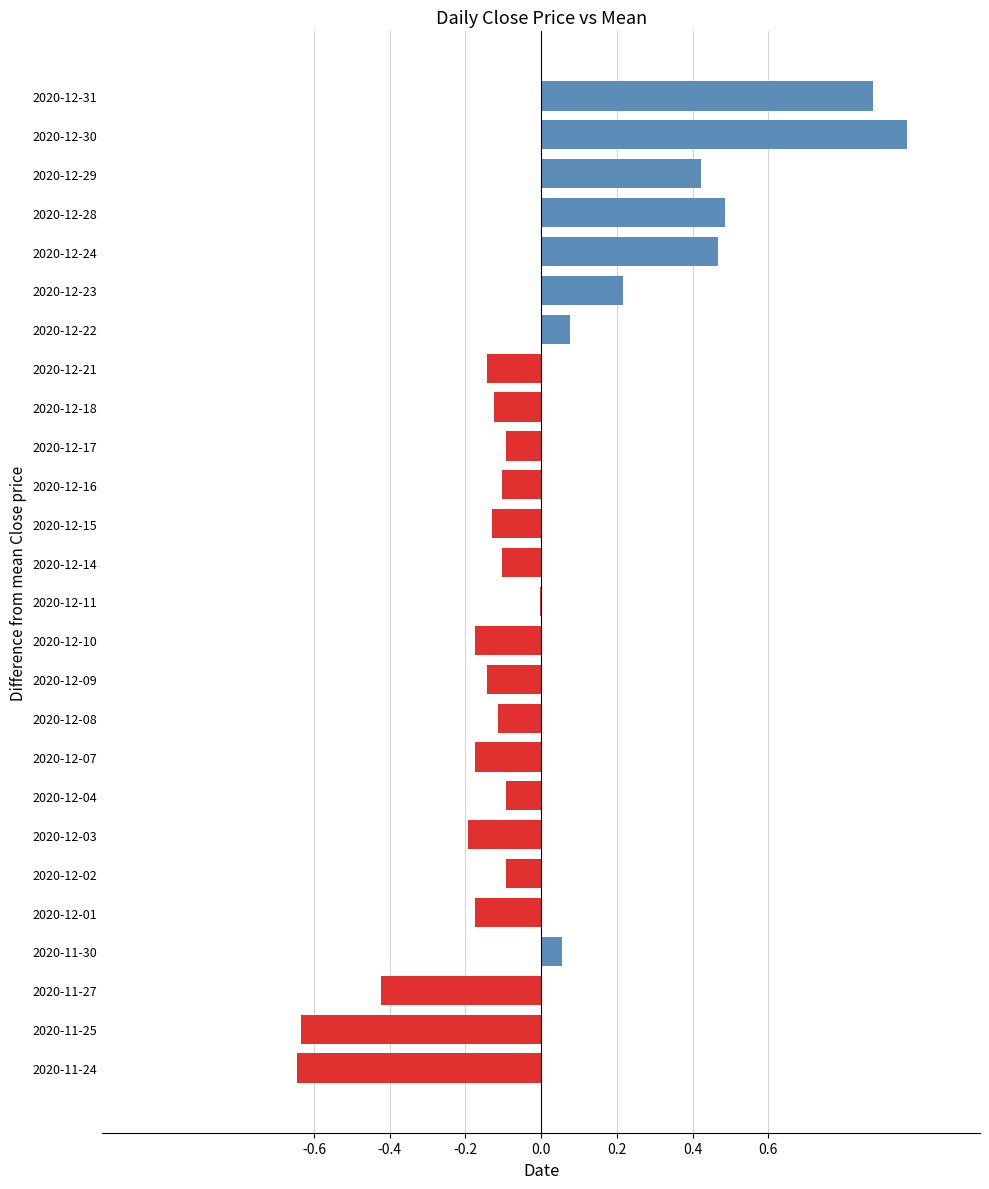

Which label corresponds to the largest value in the chart?

2020-12-30